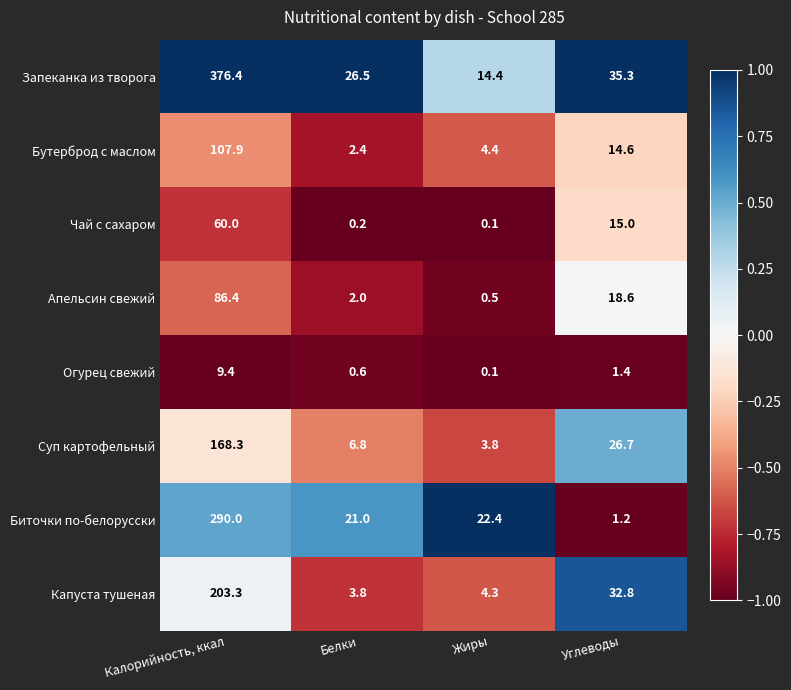

List the series in order of their peak value, lowest first.

Огурец свежий, Чай с сахаром, Апельсин свежий, Бутерброд с маслом, Суп картофельный, Капуста тушеная, Биточки по-белорусски, Запеканка из творога